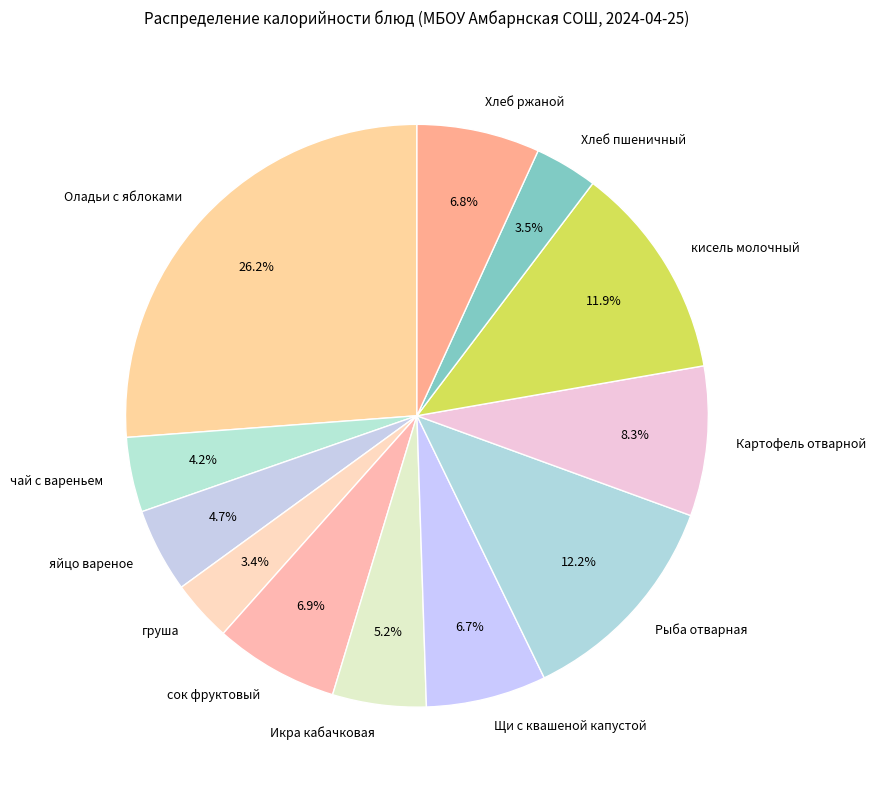

How many segments does this pie chart have?

12